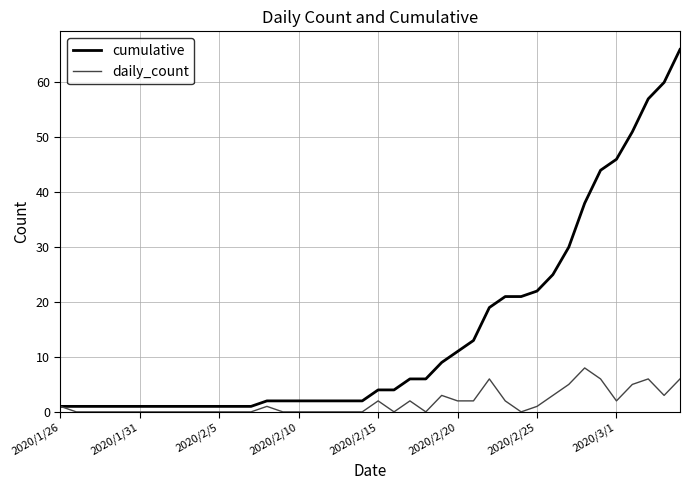

Rank the series by their maximum value, from highest to lowest.

cumulative, daily_count